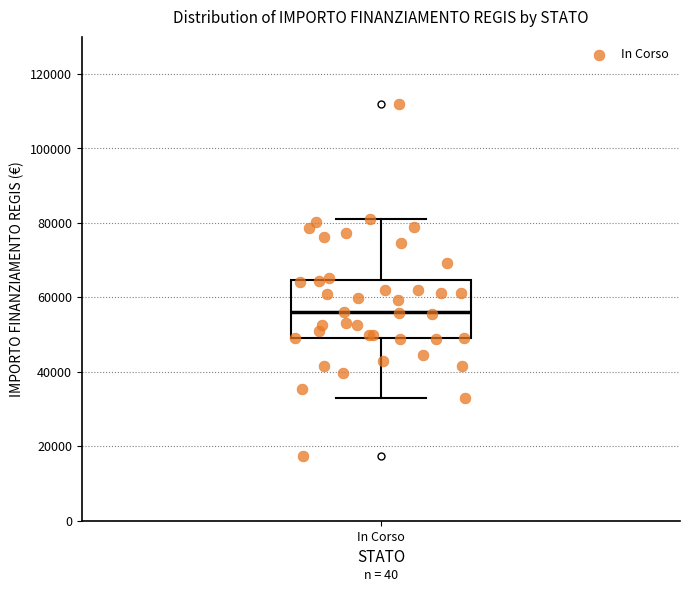

Where does the upper whisker of the box for In Corso end on the y-axis? The values are not printed on the chart, so give them approximately, as read against the axis.

80000